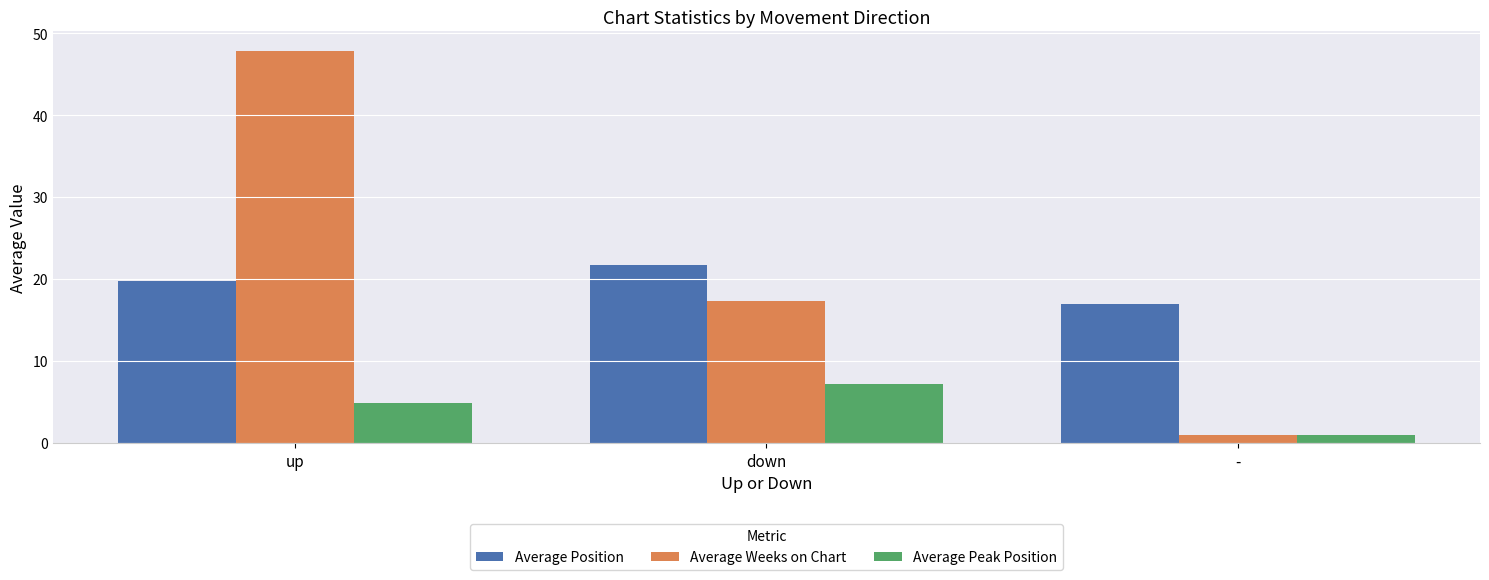

Which label corresponds to the smallest value in the chart?

-